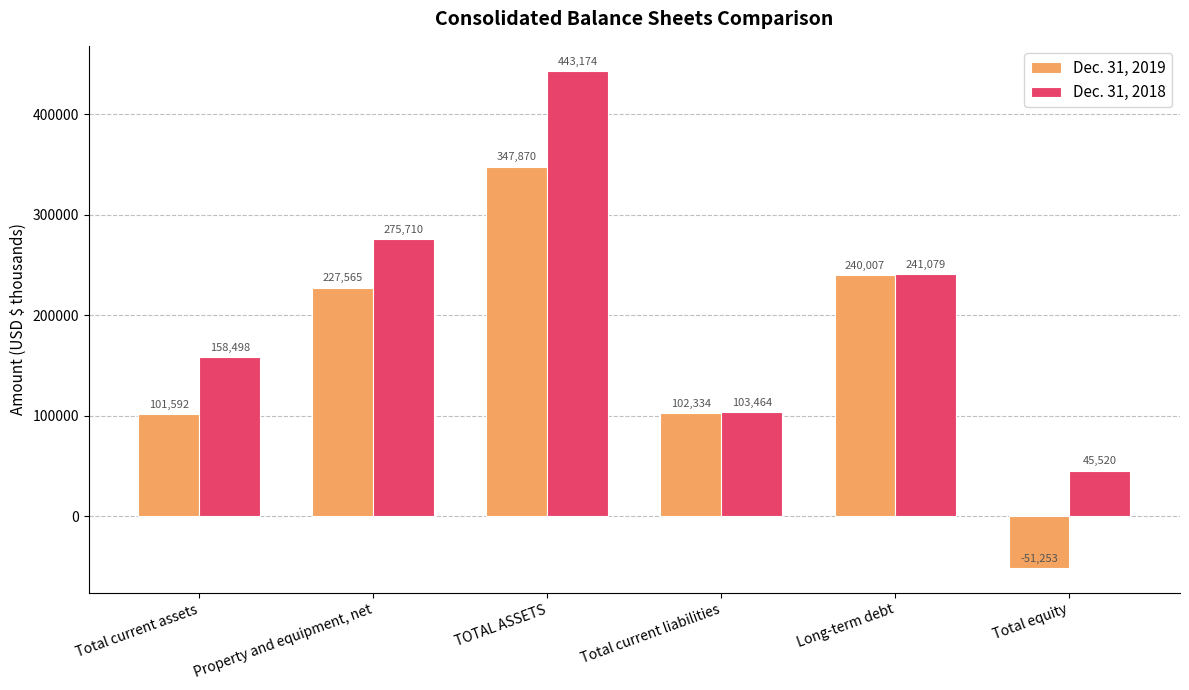

The value of Dec. 31, 2019 at Total current assets is 101592. True or false?

True